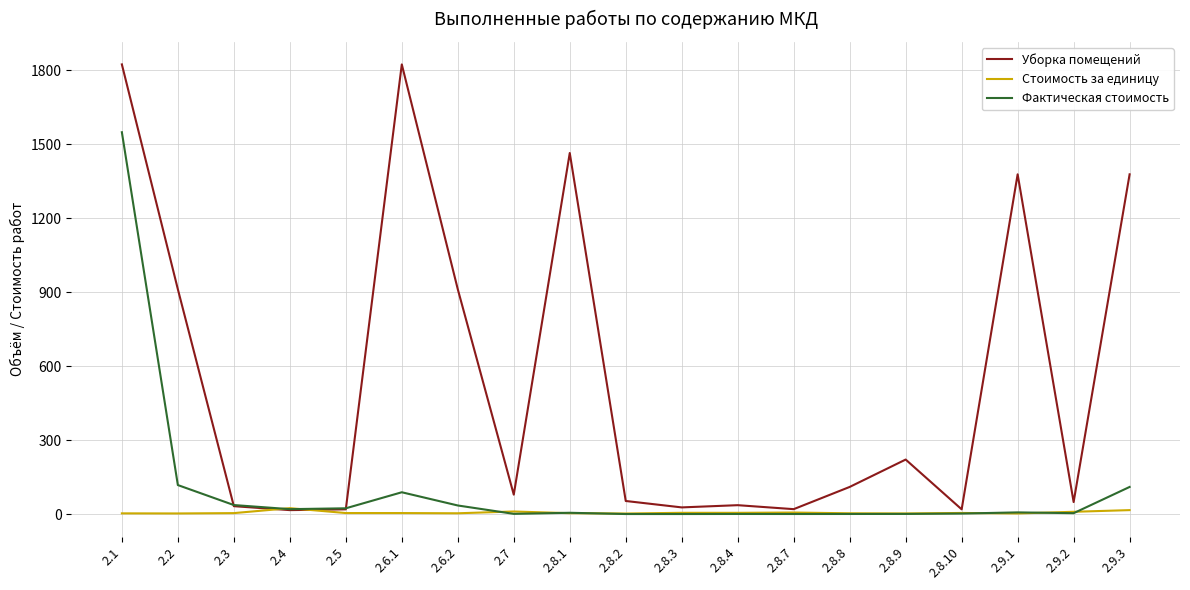

How many values in the Стоимость за единицу series are below 4?

9